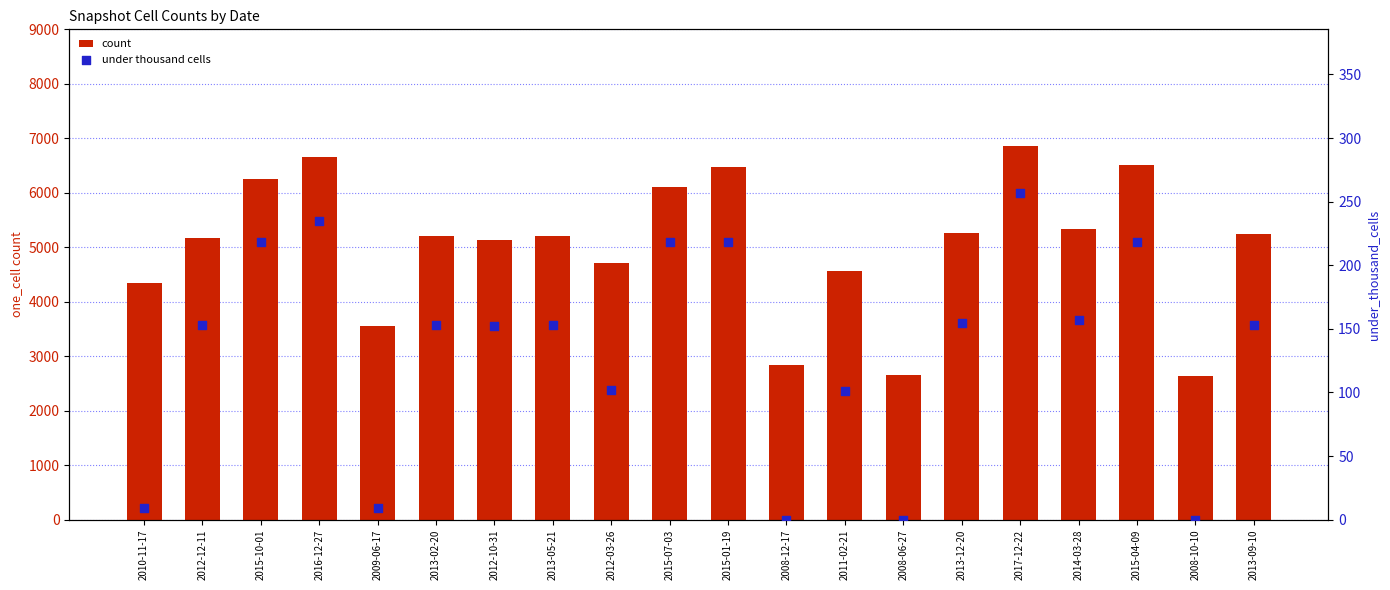

Which series has the largest total across all categories?

one_cell